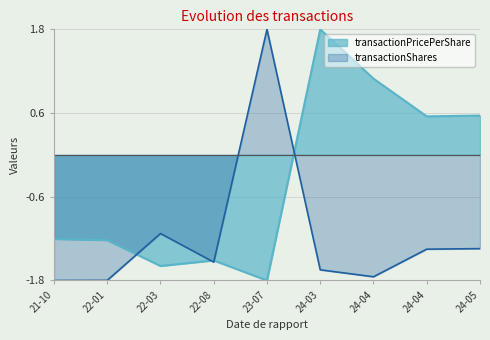

How many values in transactionPricePerShare are above zero?

4